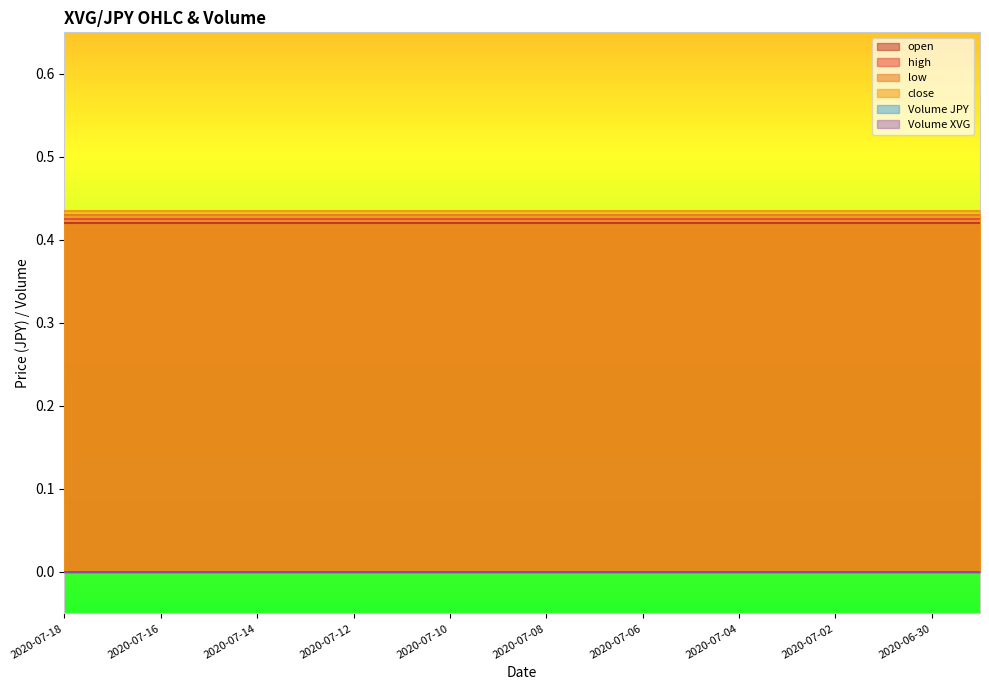

True or false: high and open intersect in this chart.

False